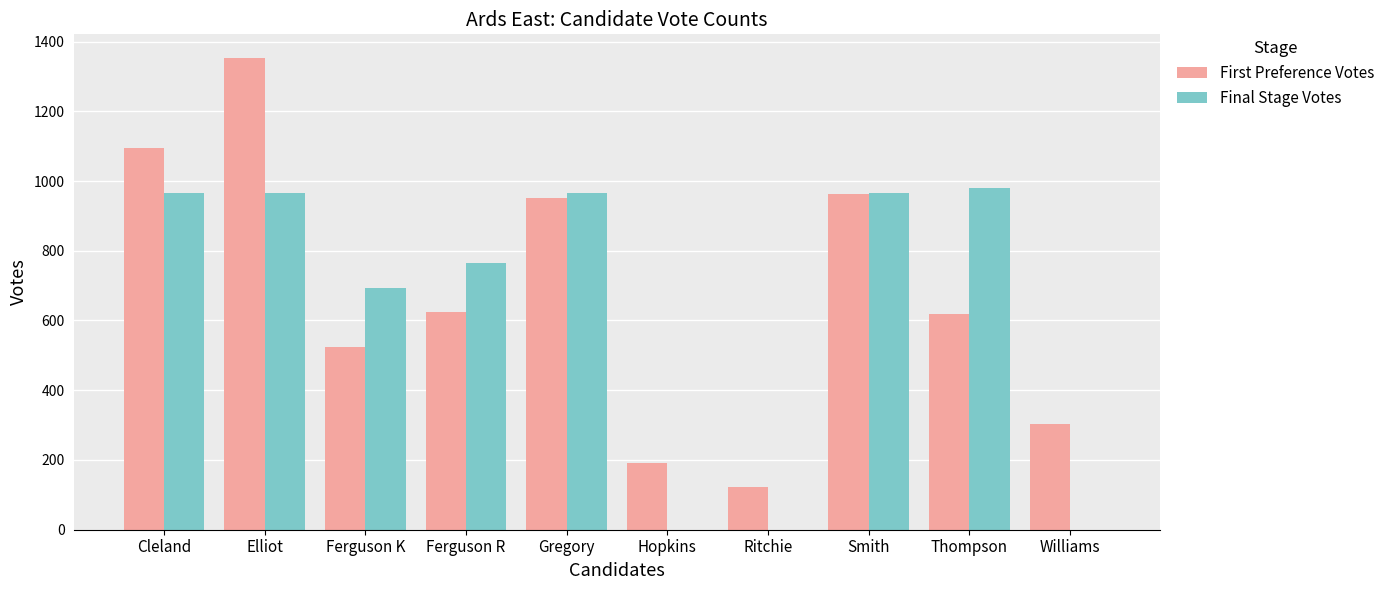

What is the sum of the First Preference Votes values at Ritchie and Smith?

1085.0